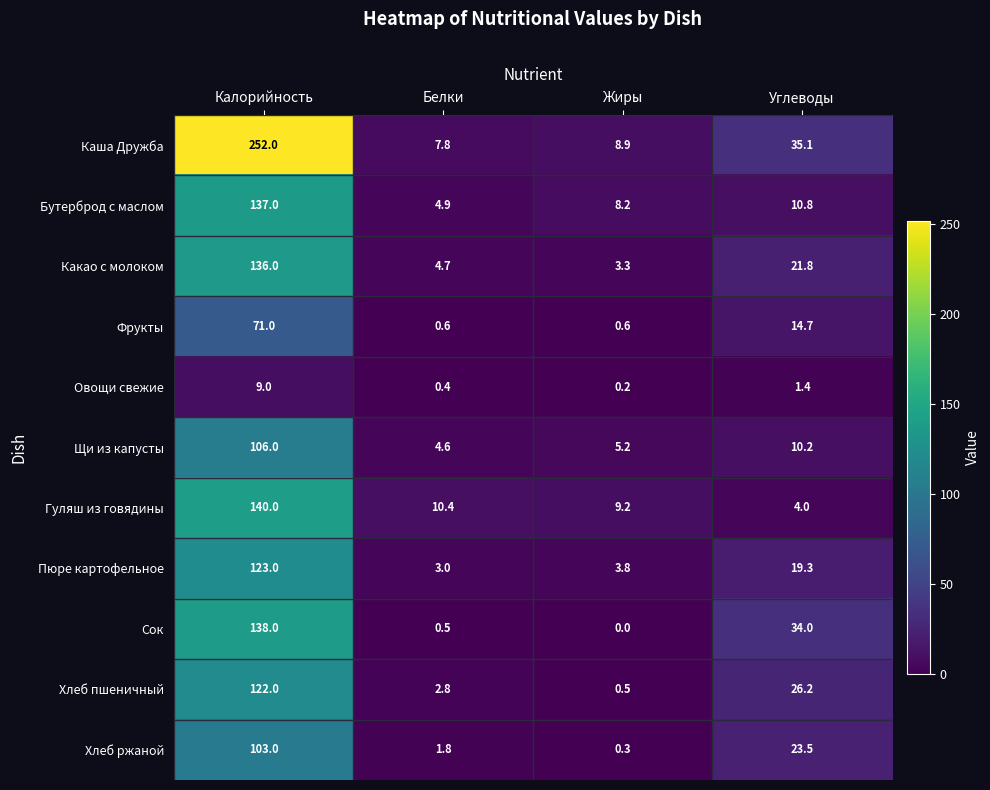

What is the difference between the highest and lowest values at Жиры?

9.2